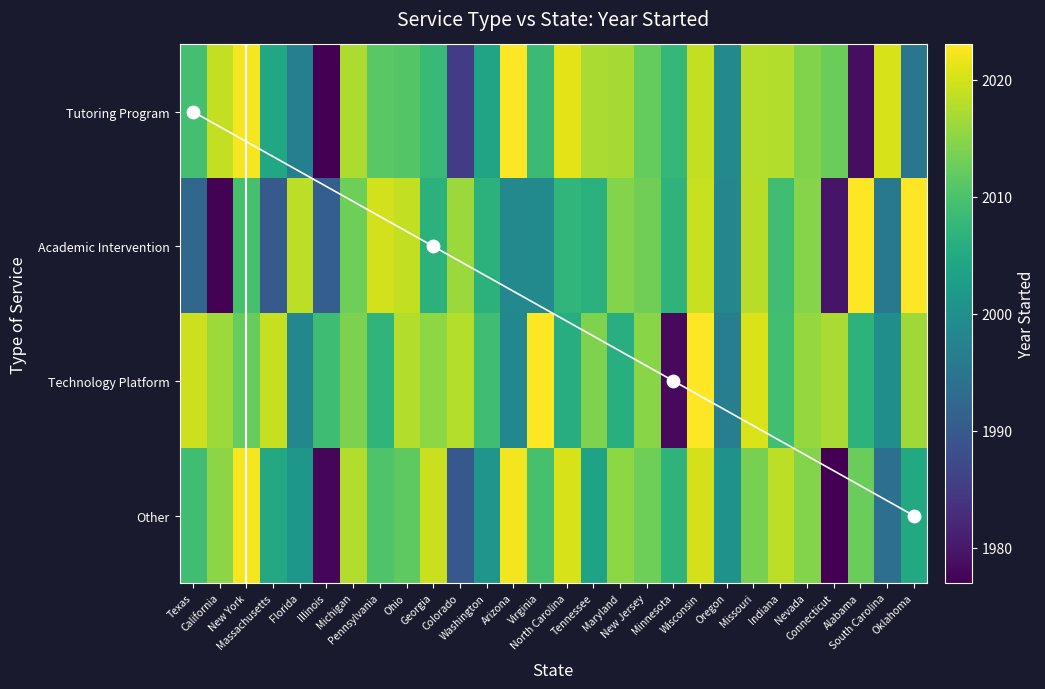

Reading right to left, extract all data points from this chart.

Tutoring Program: Oklahoma=1995.1	South Carolina=2020.2	Alabama=1978.7	Connecticut=2012.7	Nevada=2014.2	Indiana=2017.8	Missouri=2017.8	Oregon=1998.7	Wisconsin=2018.7	Minnesota=2007.6	New Jersey=2012.1	Maryland=2016.8	Tennessee=2017.1	North Carolina=2021.1	Virginia=2008.3	Arizona=2024.0	Washington=2003.8	Colorado=1985.1	Georgia=2008.2	Ohio=2010.6	Pennsylvania=2011.2	Michigan=2017.3	Illinois=1975.9	Florida=1996.9	Massachusetts=2004.6	New York=2022.4	California=2018.7	Texas=2009.2
Academic Intervention: Oklahoma=2025.5	South Carolina=1995.6	Alabama=2024.4	Connecticut=1979.6	Nevada=2014.7	Indiana=2008.8	Missouri=2018.1	Oregon=1998.3	Wisconsin=2019.1	Minnesota=2006.9	New Jersey=2013.0	Maryland=2014.6	Tennessee=2006.5	North Carolina=2007.2	Virginia=1999.0	Arizona=1998.7	Washington=2006.6	Colorado=2016.1	Georgia=2006.6	Ohio=2018.8	Pennsylvania=2019.9	Michigan=2012.8	Illinois=1990.7	Florida=2018.4	Massachusetts=1990.0	New York=2009.6	California=1977.3	Texas=1992.6
Technology Platform: Oklahoma=2016.4	South Carolina=2000.0	Alabama=2006.7	Connecticut=2017.2	Nevada=2015.7	Indiana=2009.2	Missouri=2020.4	Oregon=1996.6	Wisconsin=2023.4	Minnesota=1978.2	New Jersey=2014.9	Maryland=2006.0	Tennessee=2014.2	North Carolina=2005.6	Virginia=2023.9	Arizona=1998.4	Washington=2008.8	Colorado=2017.8	Georgia=2015.3	Ohio=2017.7	Pennsylvania=2007.1	Michigan=2014.0	Illinois=2008.6	Florida=1998.3	Massachusetts=2019.0	New York=2012.3	California=2016.2	Texas=2019.5
Other: Oklahoma=2005.0	South Carolina=1993.7	Alabama=2012.5	Connecticut=1975.4	Nevada=2014.5	Indiana=2018.5	Missouri=2013.5	Oregon=2000.4	Wisconsin=2020.1	Minnesota=2006.9	New Jersey=2012.8	Maryland=2015.2	Tennessee=2003.6	North Carolina=2020.2	Virginia=2009.6	Arizona=2022.1	Washington=2001.0	Colorado=1989.6	Georgia=2019.4	Ohio=2011.6	Pennsylvania=2010.3	Michigan=2017.7	Illinois=1977.8	Florida=2001.3	Massachusetts=2004.8	New York=2022.4	California=2015.0	Texas=2008.9